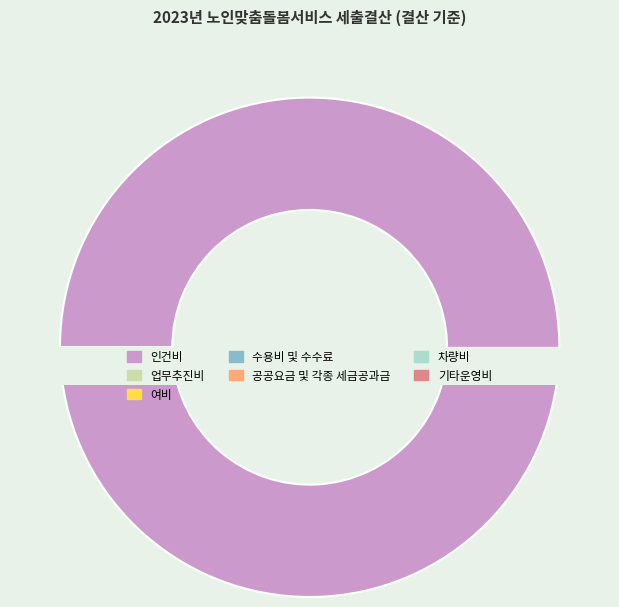

To the nearest percent, what percentage of the pie is 수용비 및 수수료?

1%